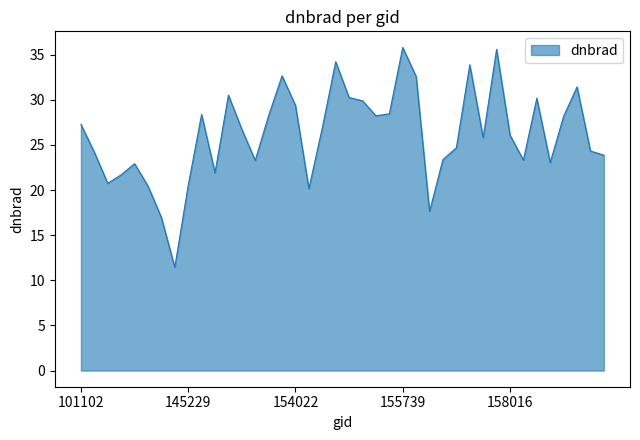

What is the maximum value shown in the chart?

35.8